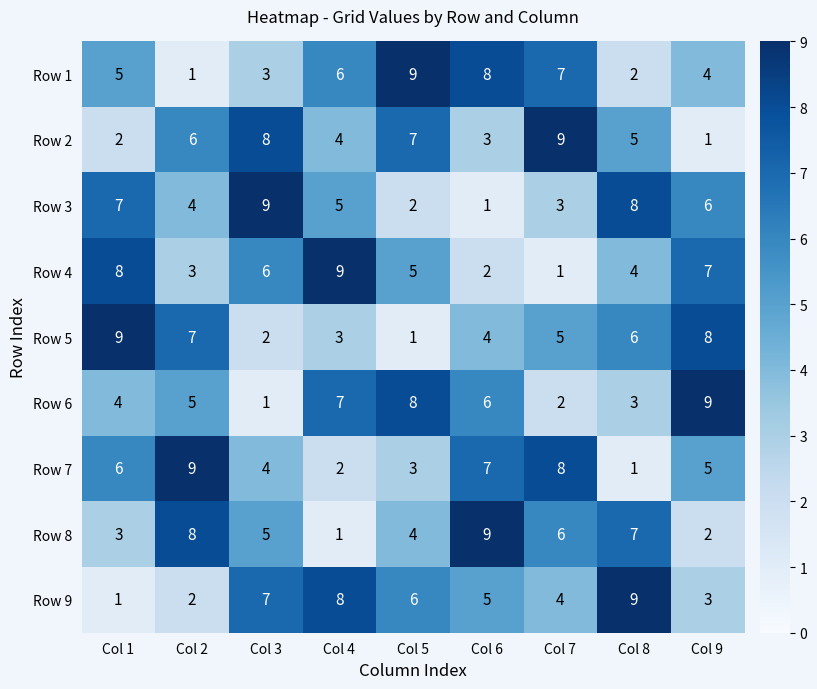

What is the average value of the Row 2 series?

5